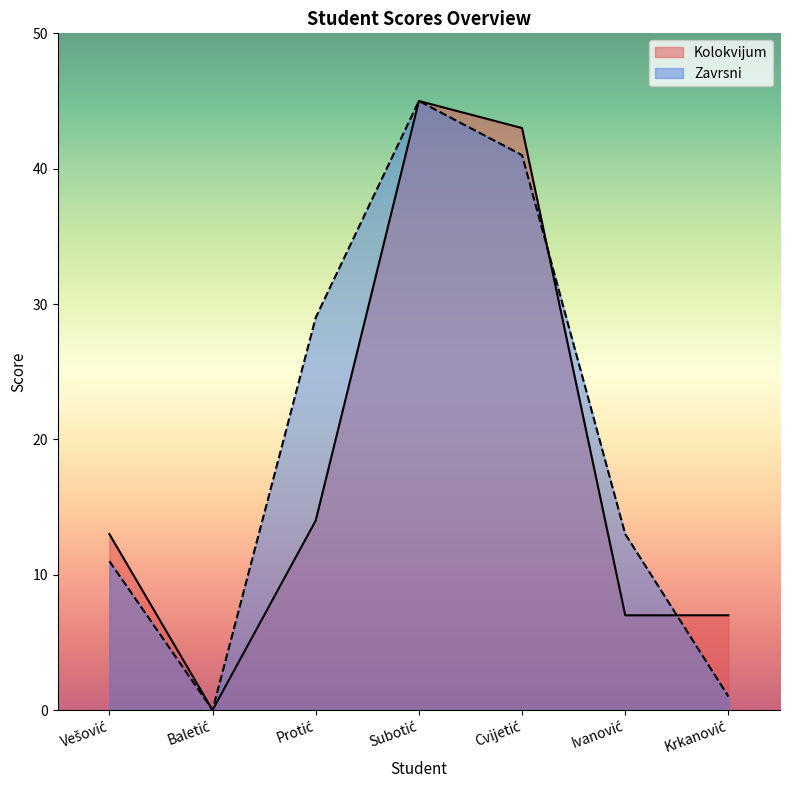

What is the maximum value for Zavrsni?

45